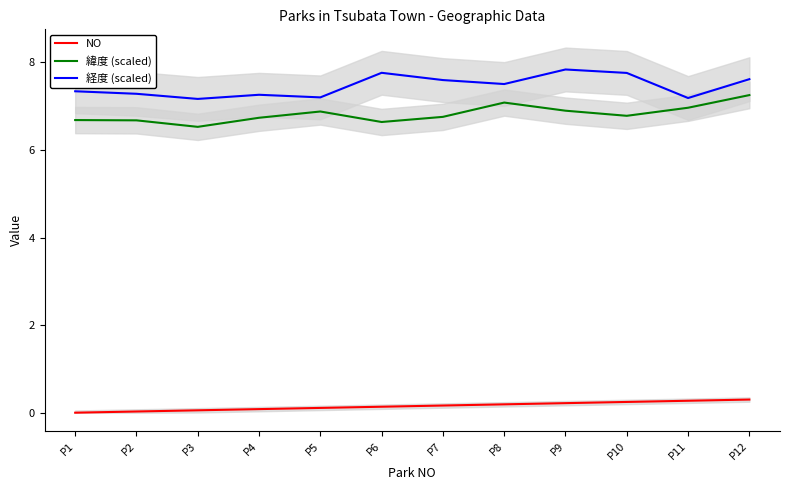

Rank the categories by 経度 (scaled) value from highest to lowest.

P9, P6, P10, P12, P7, P8, P1, P2, P4, P5, P11, P3